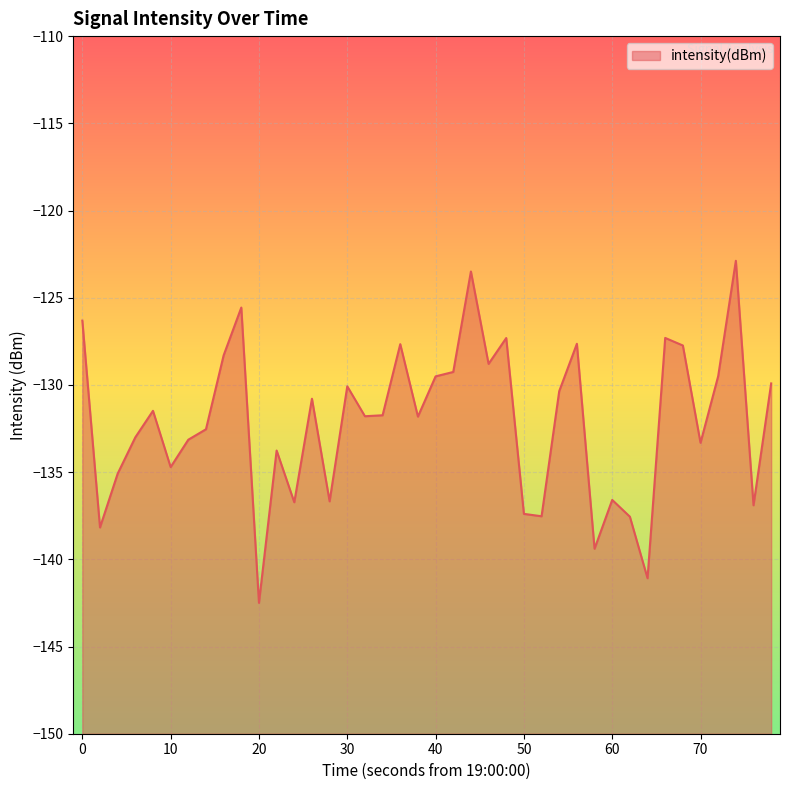

What is the difference between the maximum and minimum values?

19.6